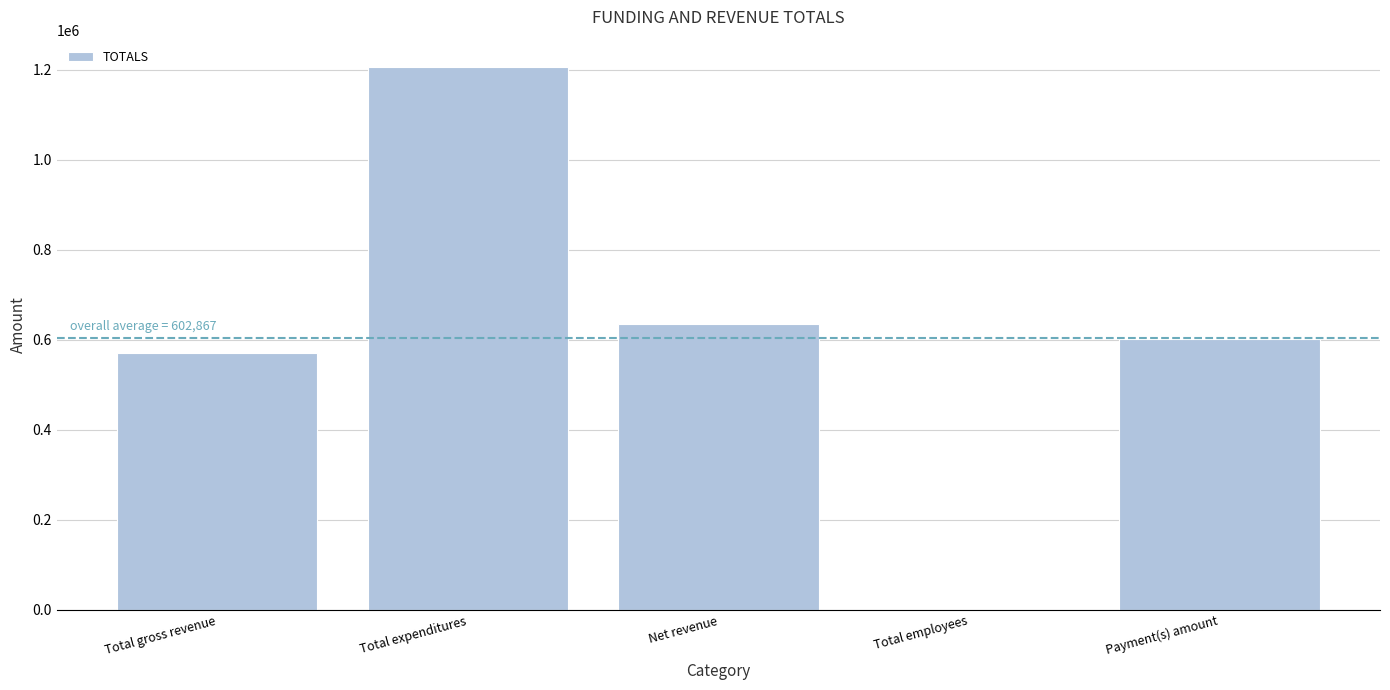

Reading left to right, extract all data points from this chart.

570698	1206010	635312	3	602313